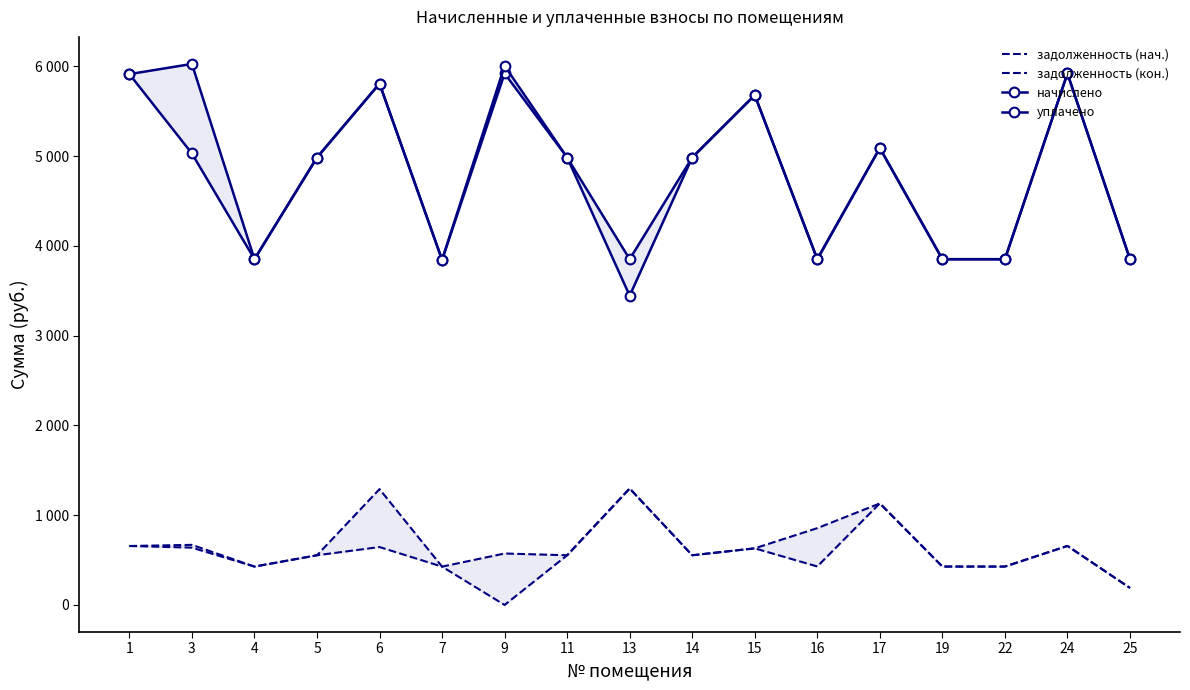

What is the value of the начислено point at the 14th from the left?

3851.0